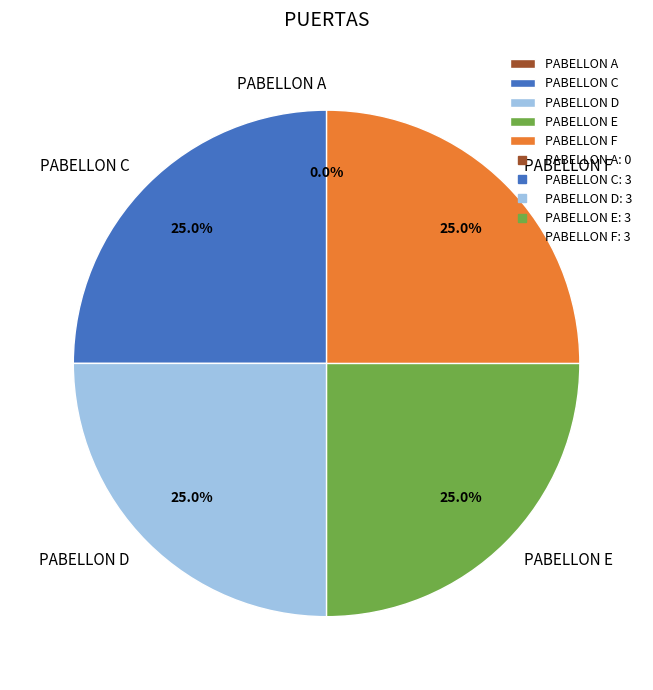

Between PABELLON F and PABELLON A, which is larger?

PABELLON F